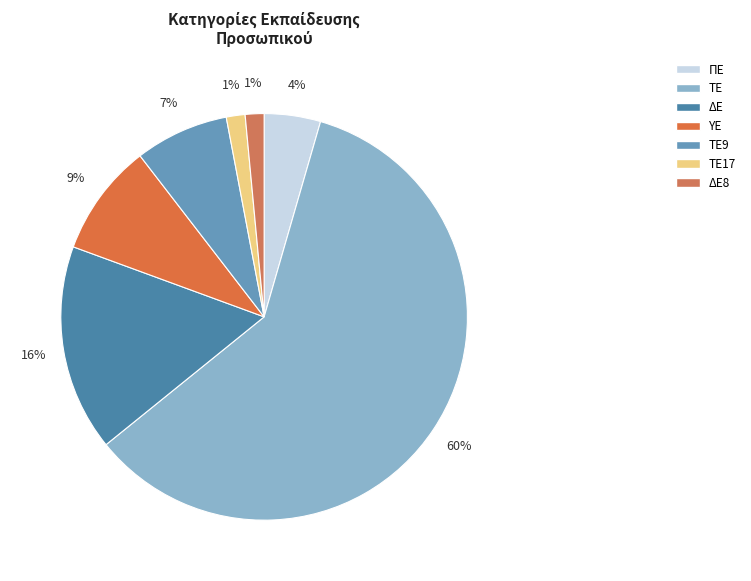

Rank the categories by value from lowest to highest.

ΤΕ17, ΔΕ8, ΠΕ, ΤΕ9, ΥΕ, ΔΕ, ΤΕ